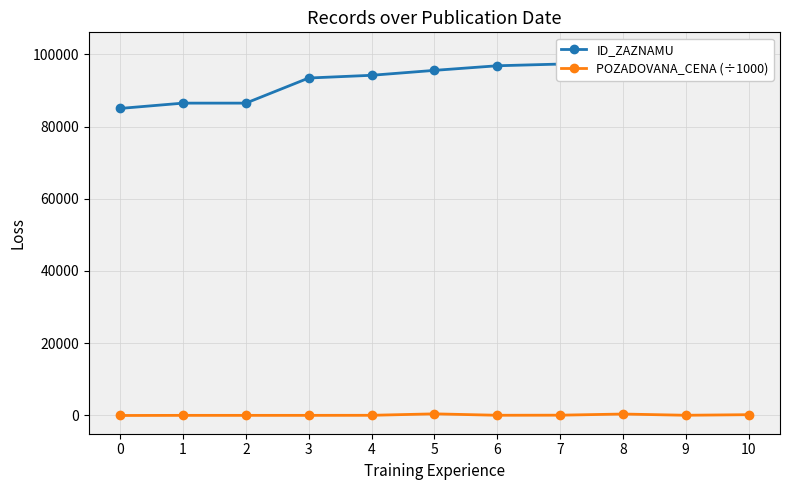

Rank the categories by POZADOVANA_CENA (÷1000) value from lowest to highest.

0, 1, 2, 3, 4, 6, 9, 7, 10, 8, 5